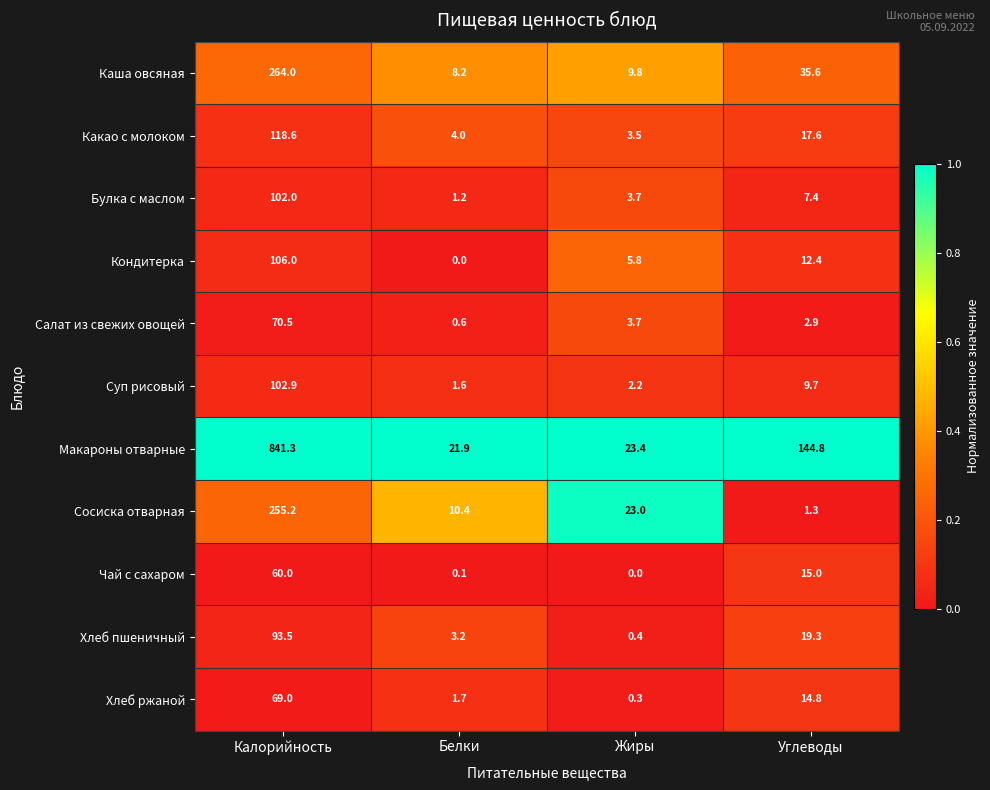

At how many categories does at least one series exceed 0?

4